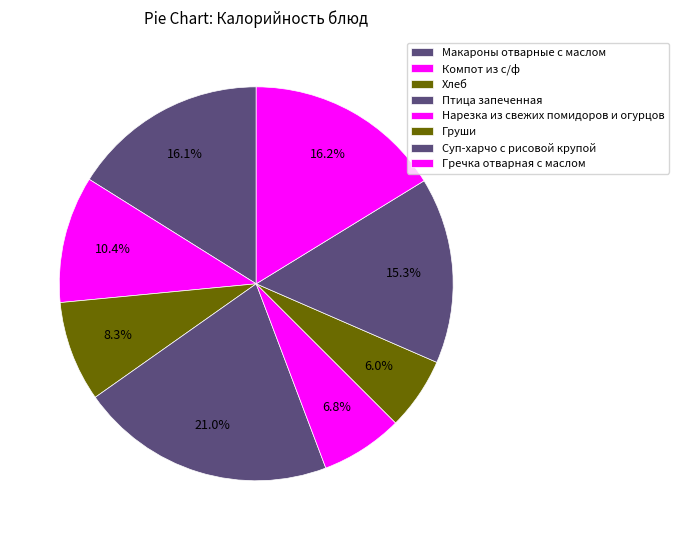

Which slice is the smallest?

Груши